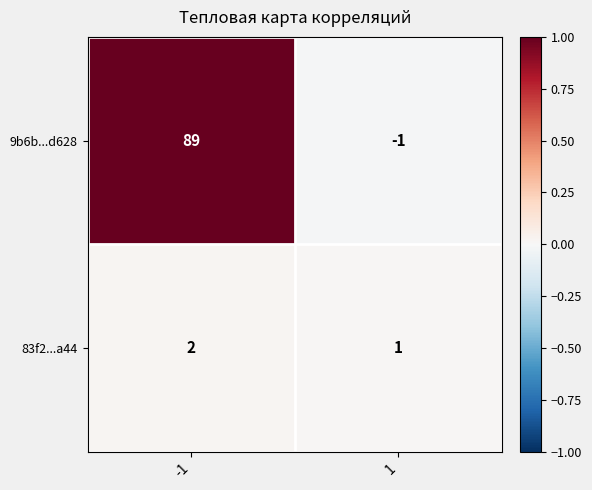

Reading left to right, what are all the values shown in this chart?

9b6b...d628: -1=89	1=-1
83f2...a44: -1=2	1=1